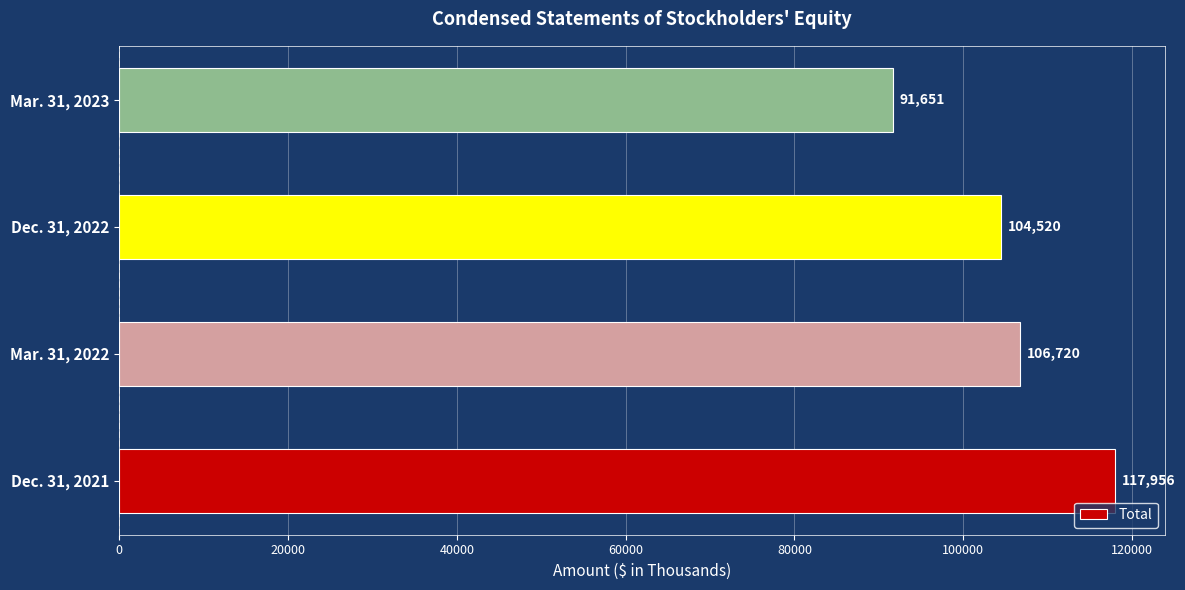

Count the number of data series in this chart.

1